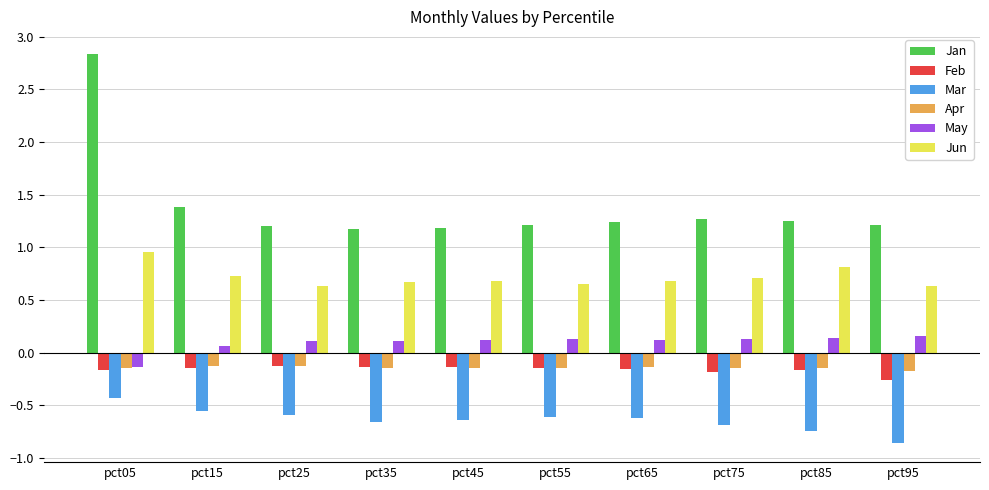

What is the value of the Jan bar at the 2nd from the left?

1.4